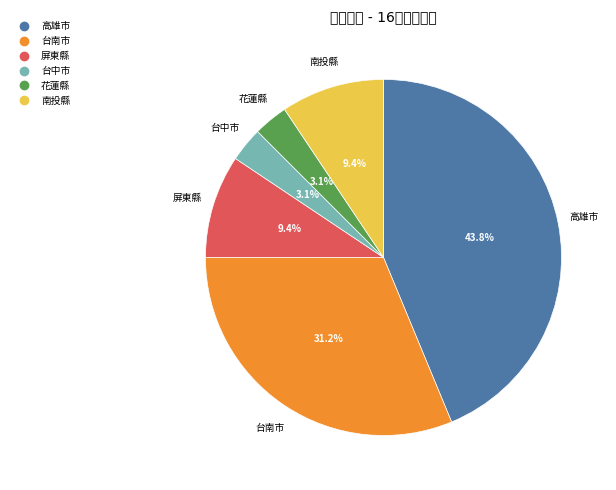

Count the number of slices in the pie.

6